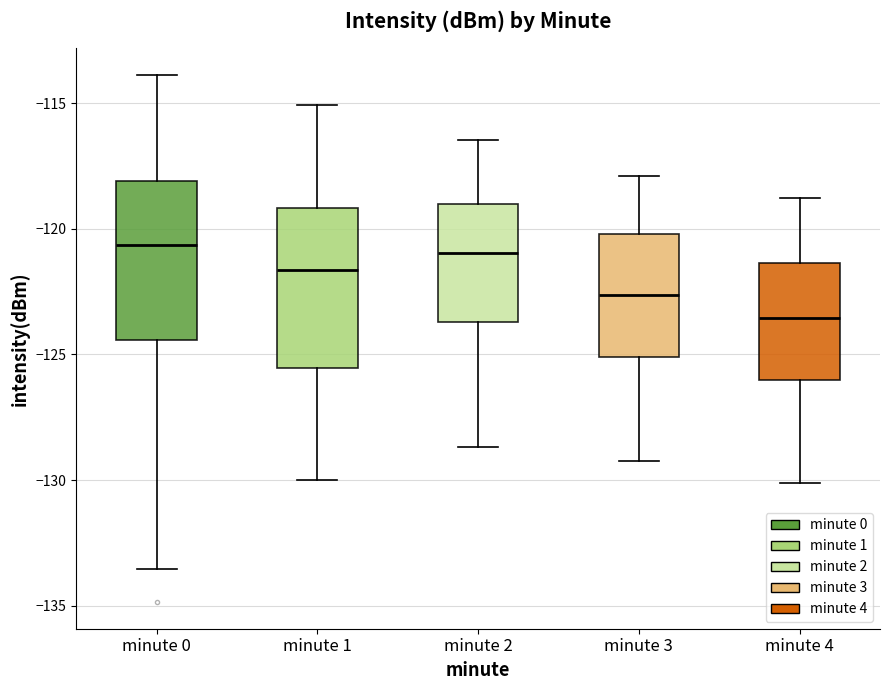

Reading left to right, read every box against the y-axis: the position of its median line, the range the box covers, and the ends of its whiskers. The values are not printed on the chart, so give them approximately, as read against the axis.

minute 0: median -120.5, box -124.5 to -118.0, whiskers -133.5 to -114.0
minute 1: median -121.5, box -125.5 to -119.0, whiskers -130.0 to -115.0
minute 2: median -121.0, box -123.5 to -119.0, whiskers -128.5 to -116.5
minute 3: median -122.5, box -125.0 to -120.0, whiskers -129.0 to -118.0
minute 4: median -123.5, box -126.0 to -121.5, whiskers -130.0 to -119.0